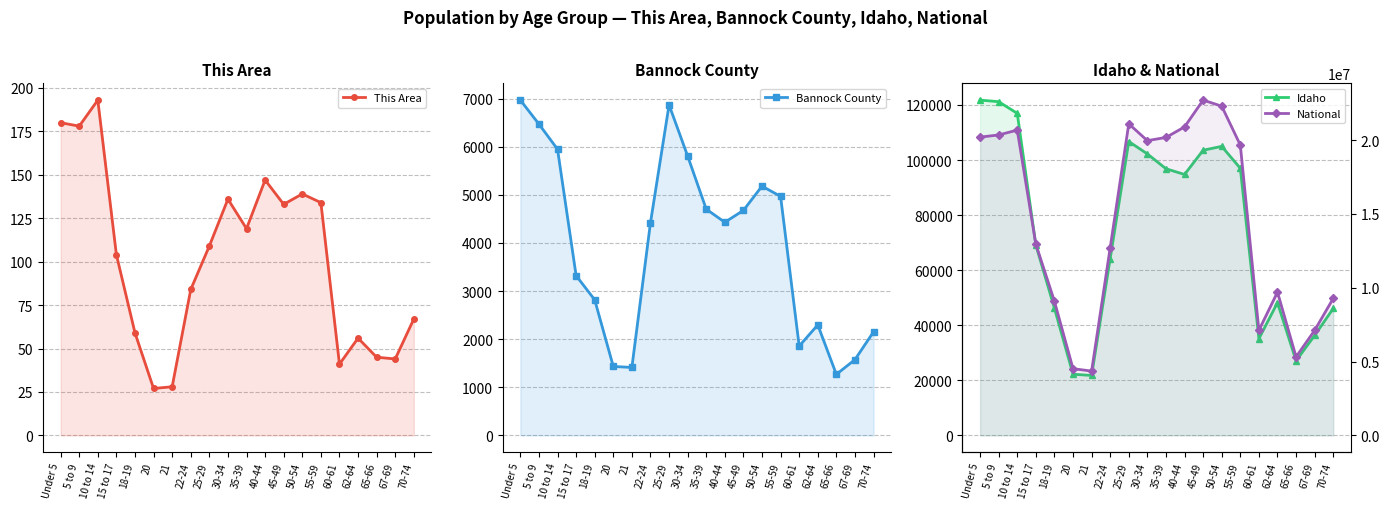

How many lines are shown in the chart?

4